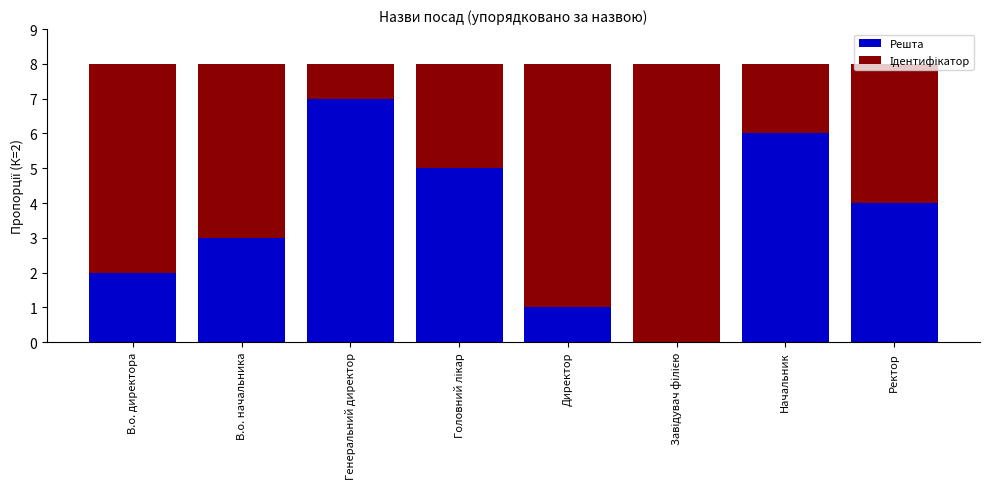

The value of Решта at В.о. директора is 2. True or false?

True